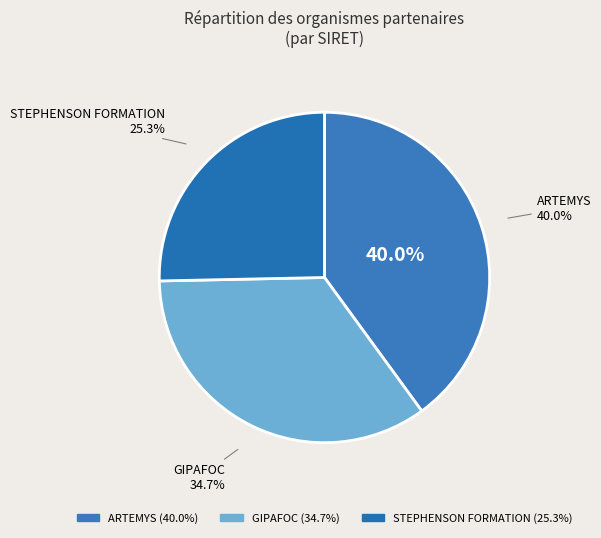

To the nearest percent, what percentage of the pie is GIPAFOC?

35%